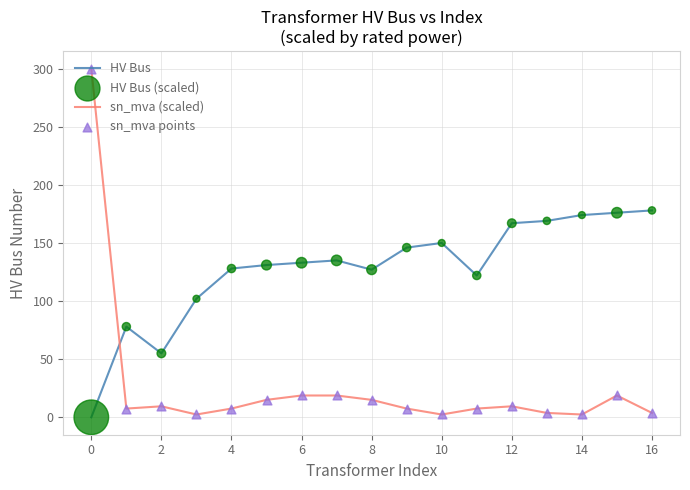

What is the highest value of the HV Bus series?

178.0